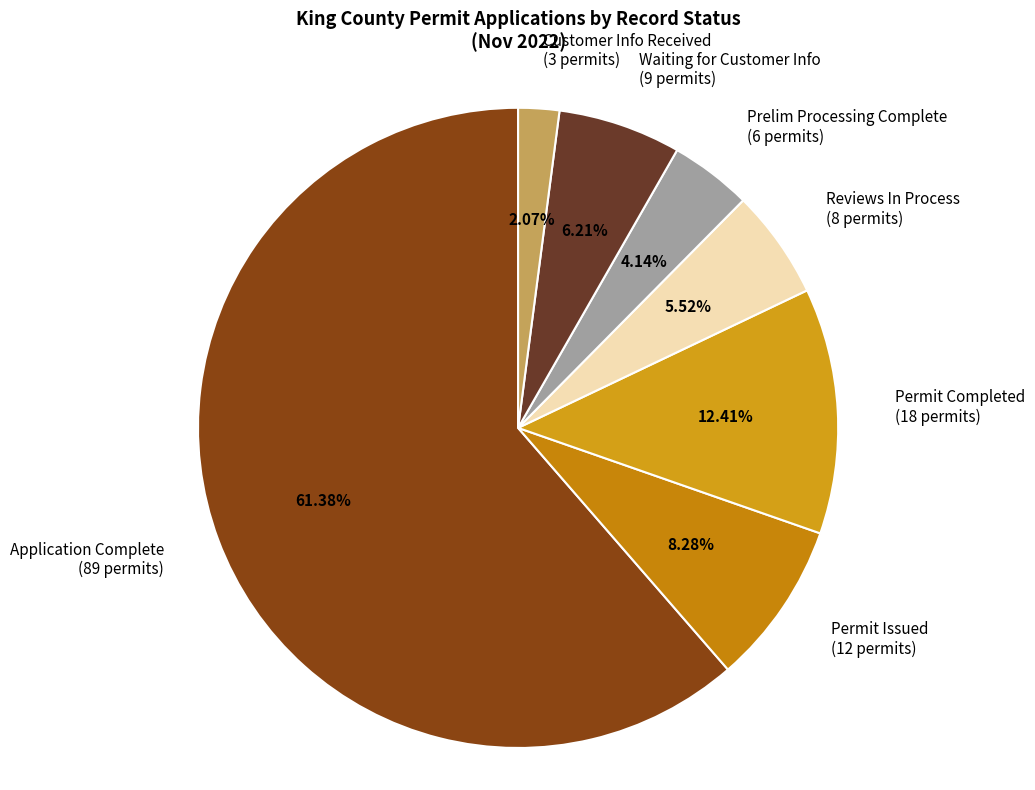

What percentage is the Prelim Processing Complete slice, to the nearest percent?

4%